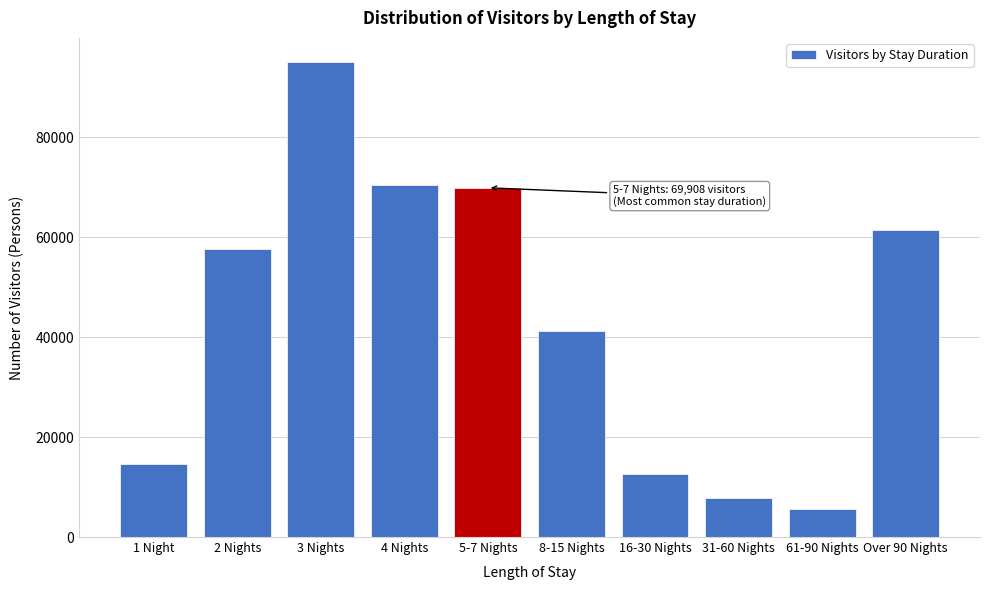

Reading right to left, list all the values displayed in this chart.

61390	5680	7745	12649	41304	69908	70563	95161	57643	14650